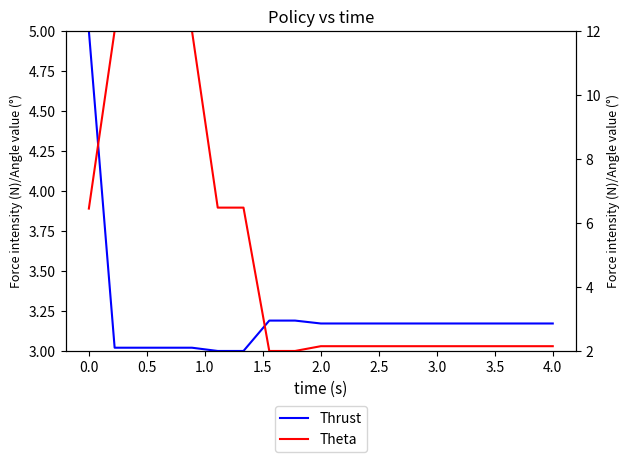

Count the number of categories in the chart.

19